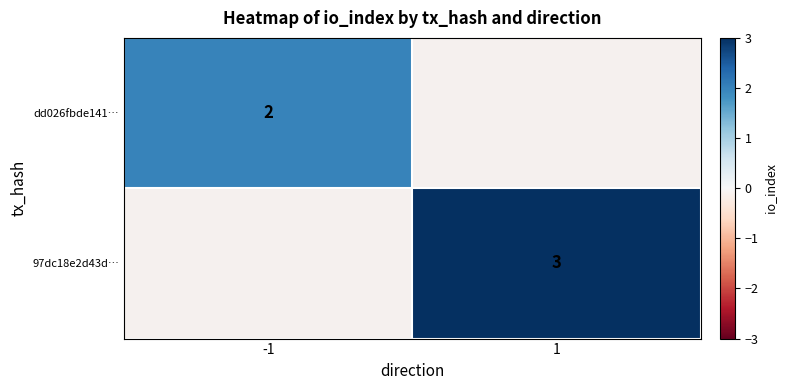

True or false: dd026fbde141… has a value of 0.4 at -1.

False